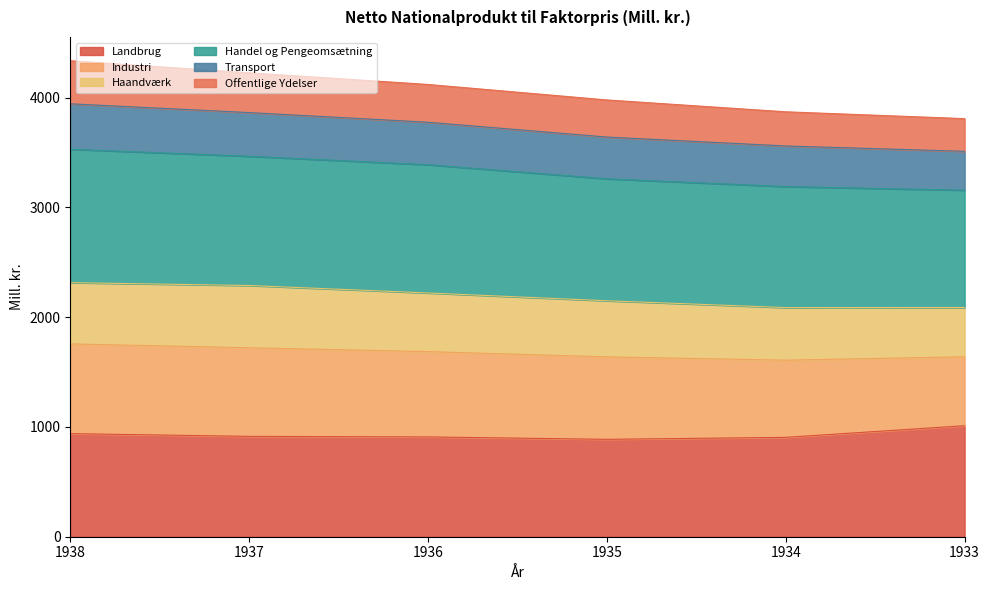

What is the difference between the Landbrug values at 1936 and 1933?

102